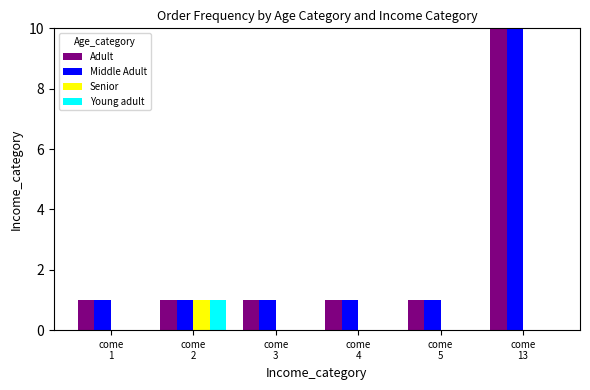

Rank the categories by Middle Adult value from highest to lowest.

come
13, come
1, come
2, come
3, come
4, come
5